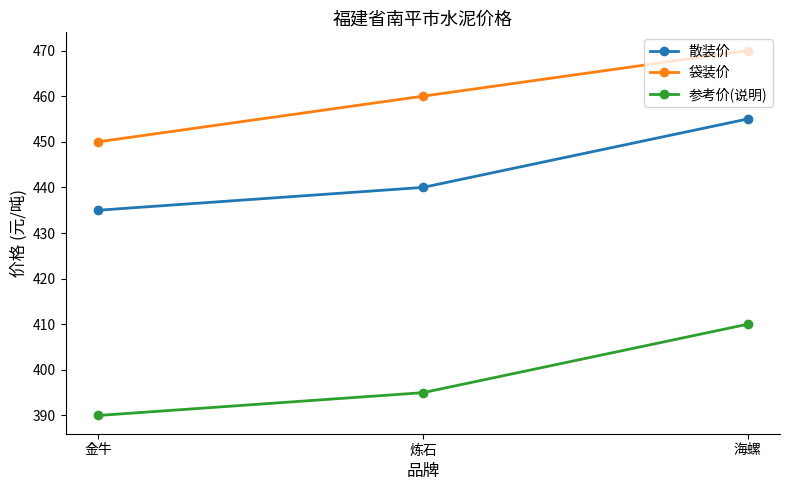

Which series changed the most between 金牛 and 炼石?

袋装价